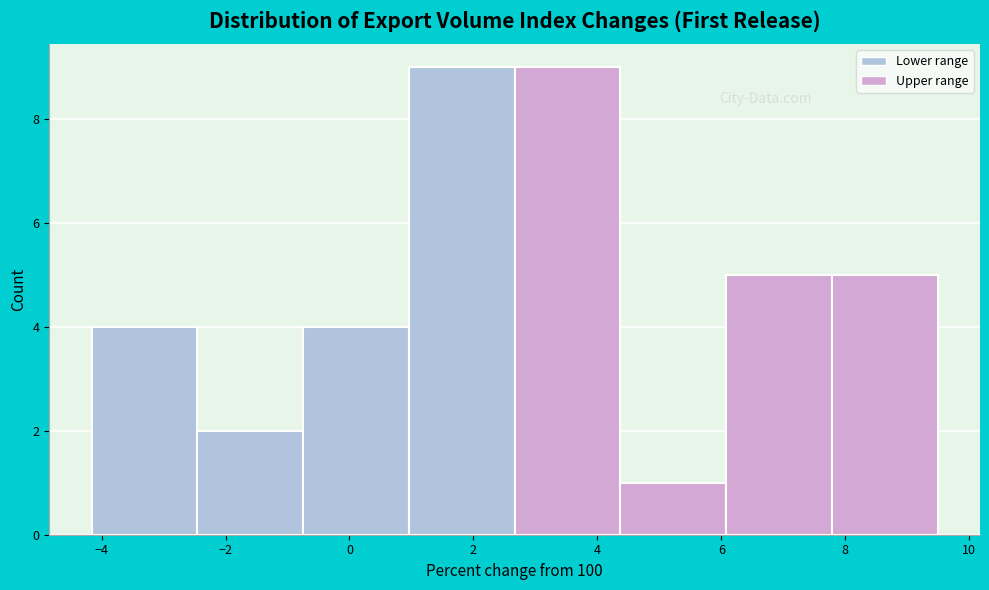

Reading left to right, transcribe this chart: for each bar, give the range it covers on the x-axis and its height. Neither the bar edges nor the heights are printed on the chart, so give them approximately, as read against the axes.

-4.2 to -2.4: 4
-2.4 to -0.8: 2
-0.8 to 1.0: 4
1.0 to 2.6: 9
2.6 to 4.4: 9
4.4 to 6.0: 1
6.0 to 7.8: 5
7.8 to 9.4: 5